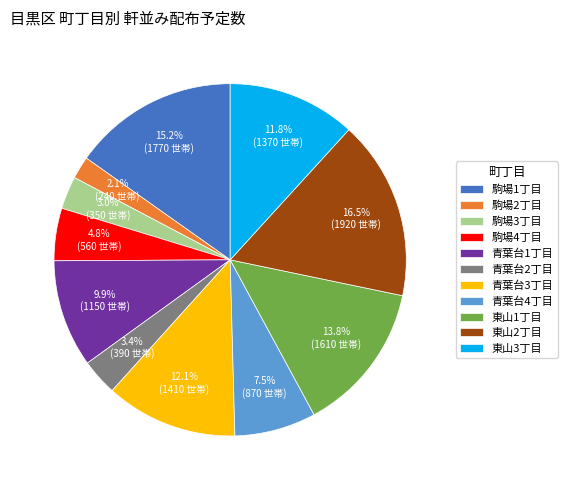

Which category has the smallest portion of the pie?

駒場2丁目